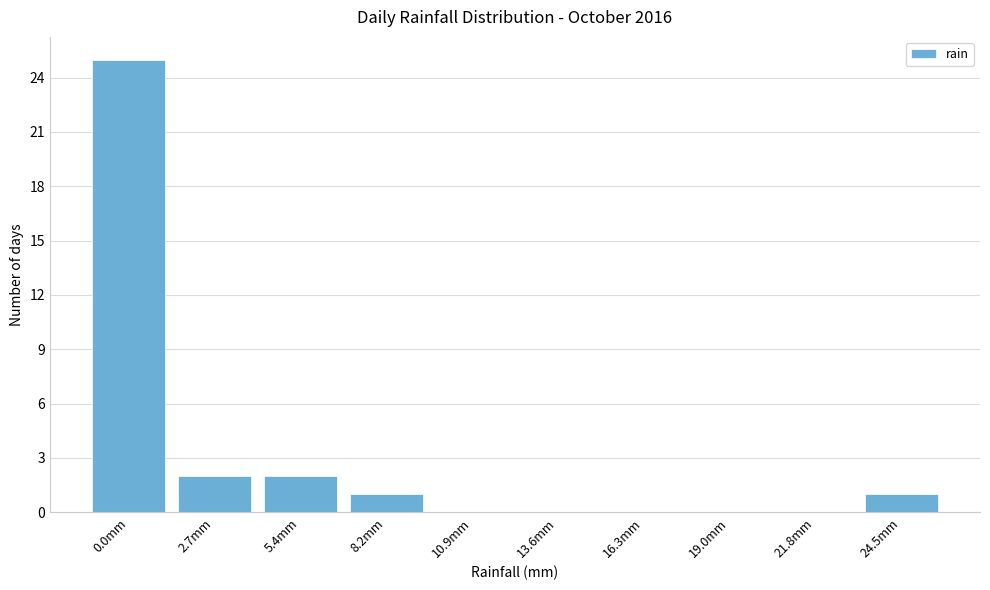

Reading left to right, extract all data points from this chart.

0.0mm=25	2.7mm=2	5.4mm=2	8.2mm=1	10.9mm=0	13.6mm=0	16.3mm=0	19.0mm=0	21.8mm=0	24.5mm=1